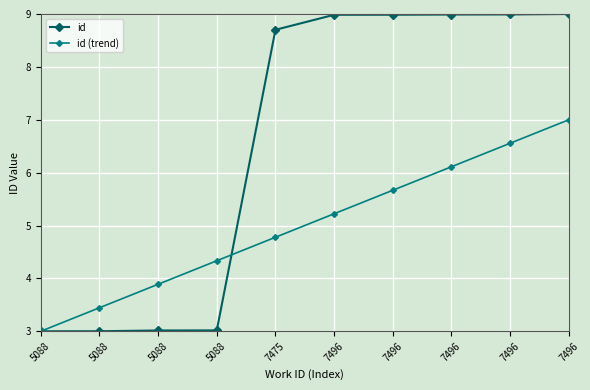

Does the chart have visible grid lines?

Yes